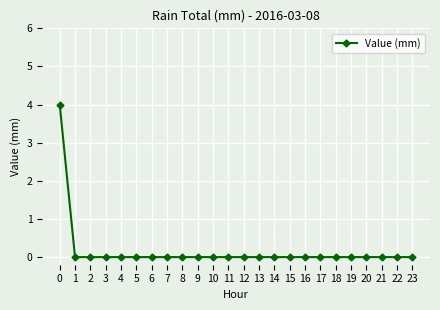

Reading left to right, transcribe all the data shown in this chart.

0=4	1=0	2=0	3=0	4=0	5=0	6=0	7=0	8=0	9=0	10=0	11=0	12=0	13=0	14=0	15=0	16=0	17=0	18=0	19=0	20=0	21=0	22=0	23=0